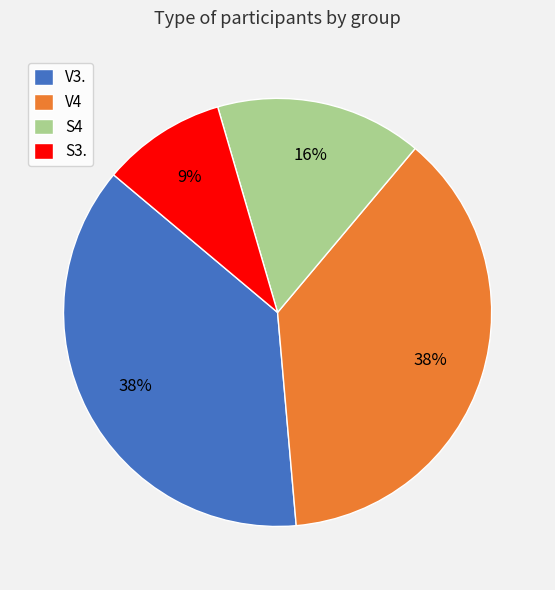

Combined, do V4 and S3. account for over 50%?

No